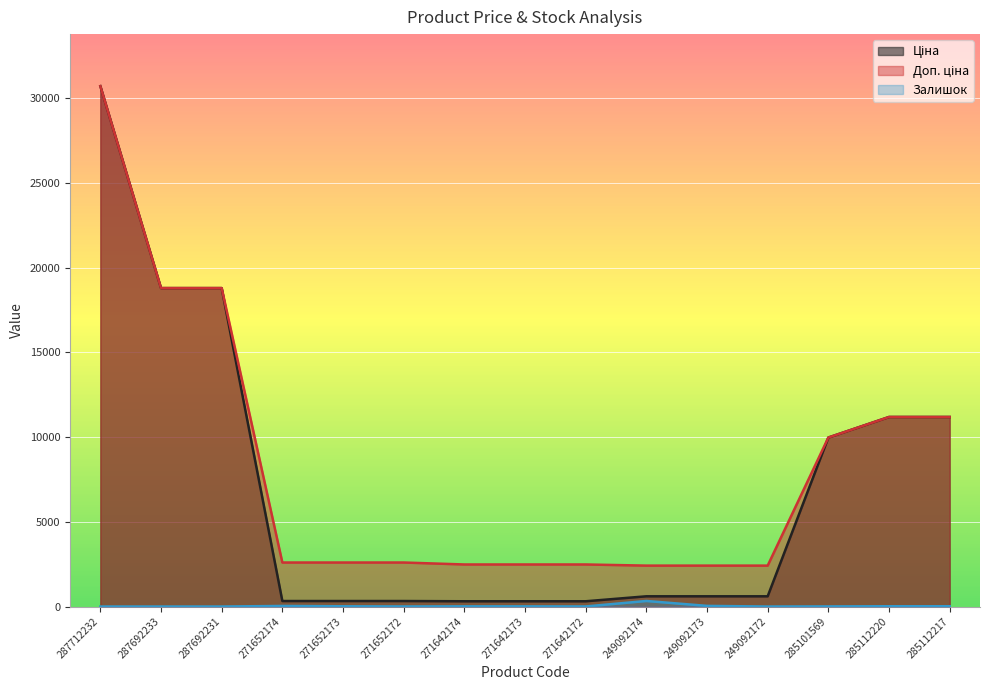

True or false: Ціна and Залишок cross at least once.

False